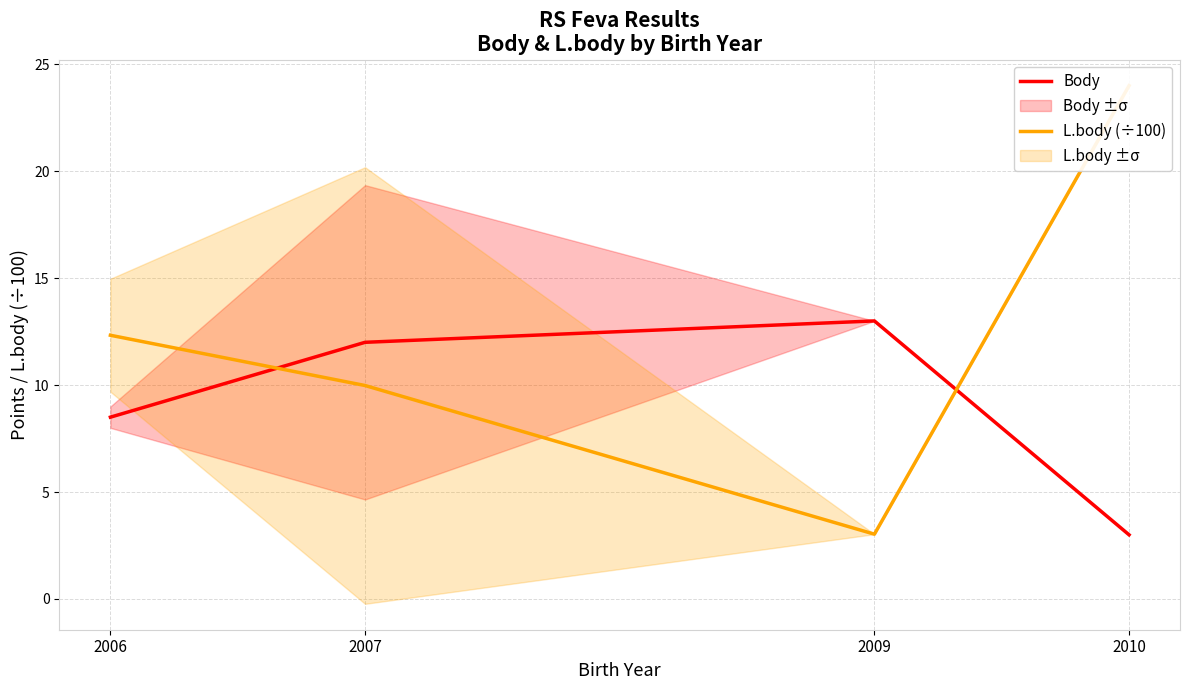

Is it true that Body equals 5.2 at 2007?

False